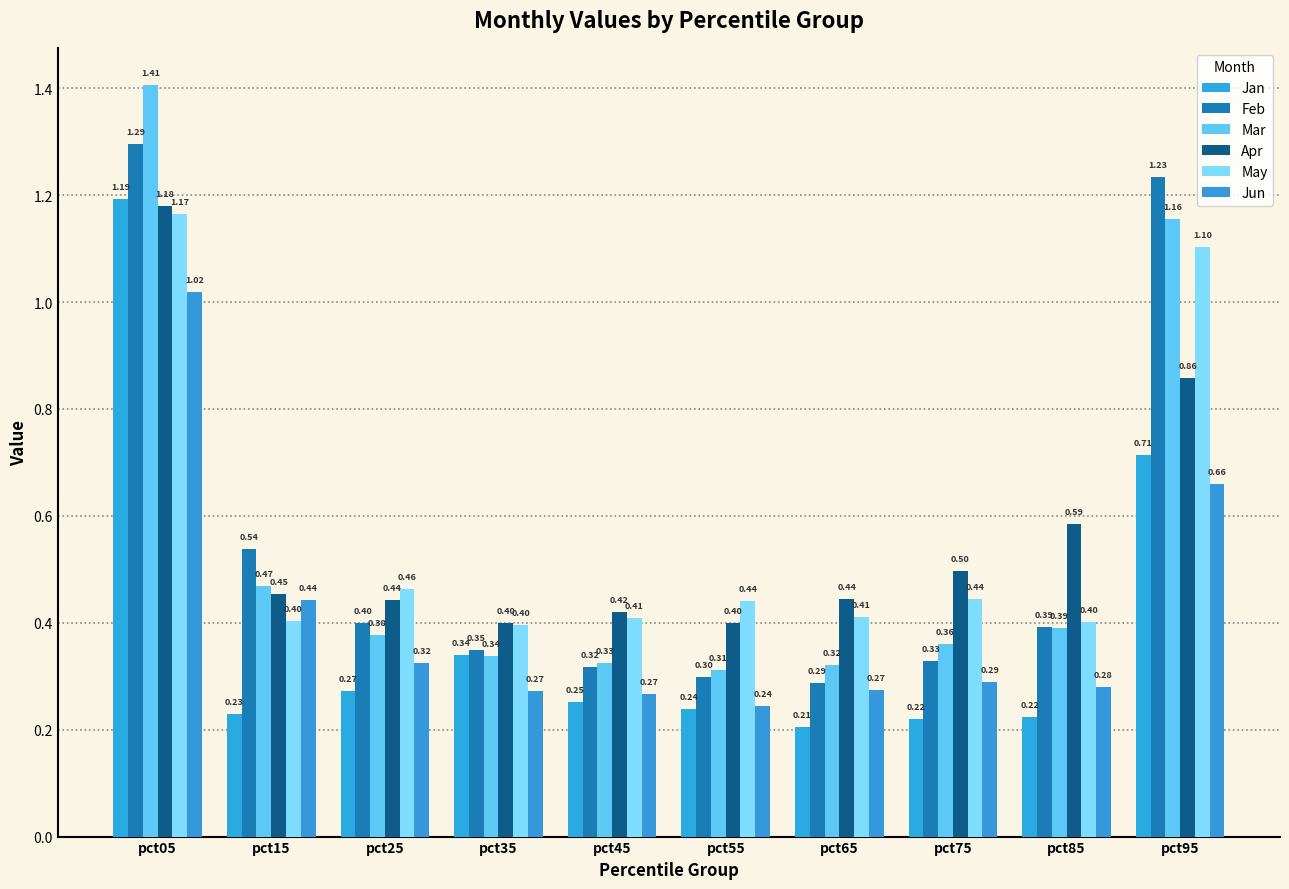

Is the value of Mar at pct35 greater than the value of Apr at pct55?

No